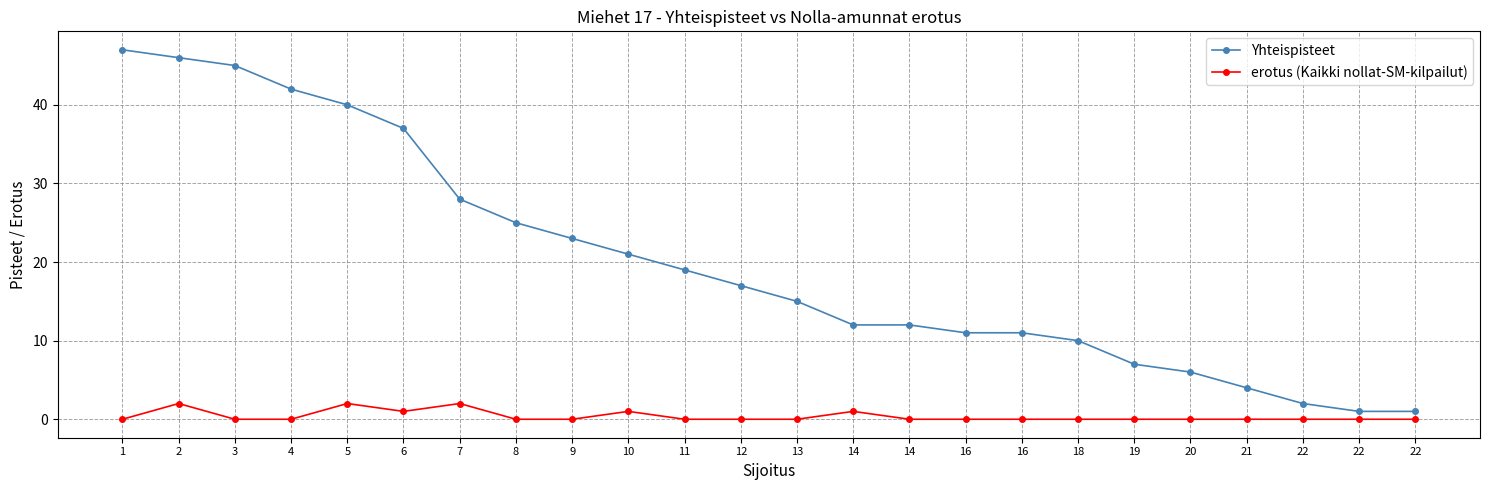

Count the number of categories in the chart.

24